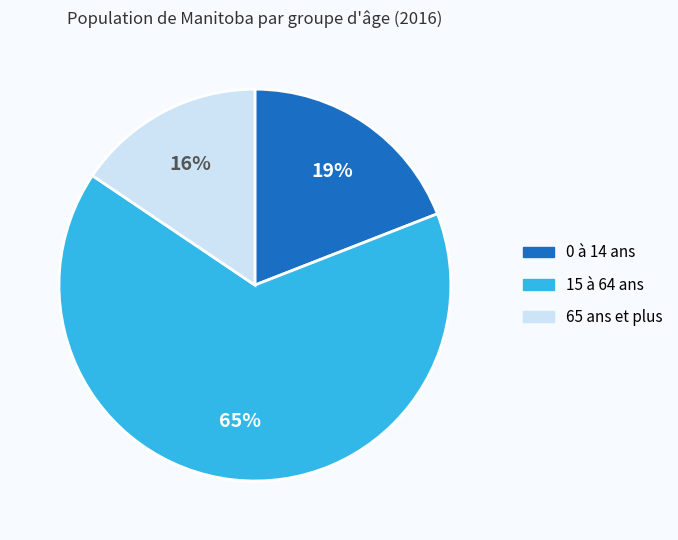

To the nearest percent, what percentage of the pie is 15 à 64 ans?

65%